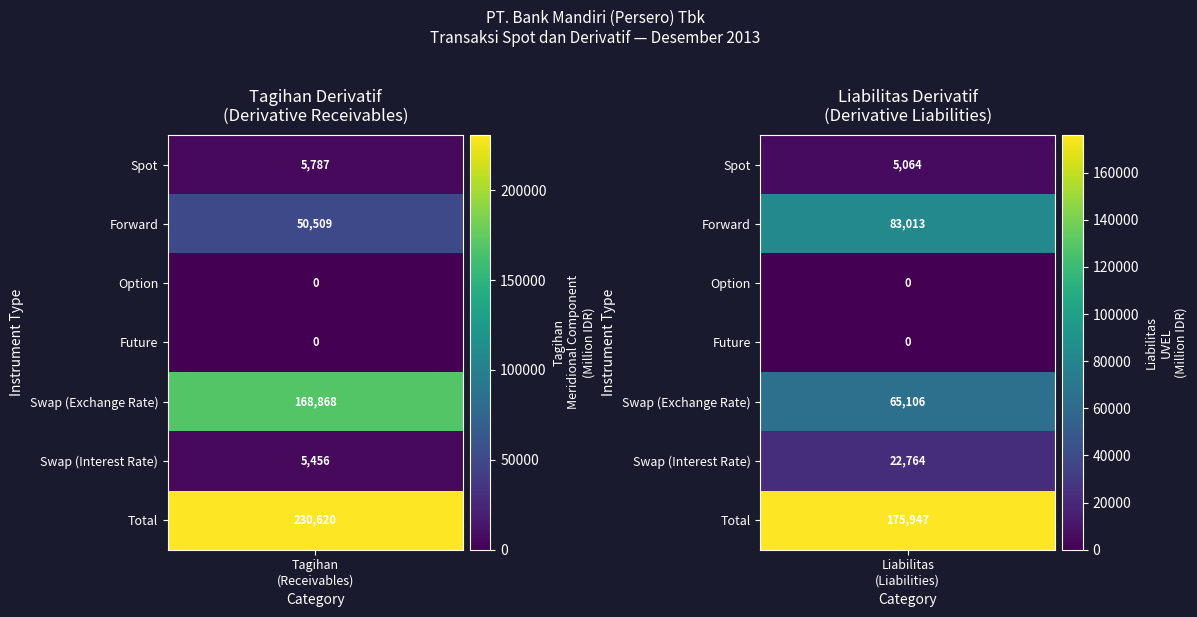

What is the difference between the Total values at 1 and 0?

54673